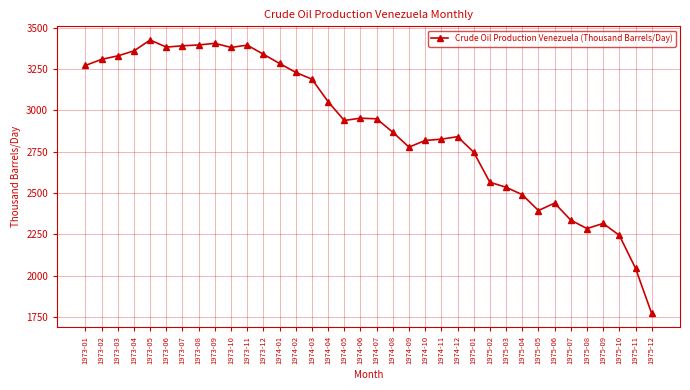

Where is the data nearest to the value 2598?

1975-02